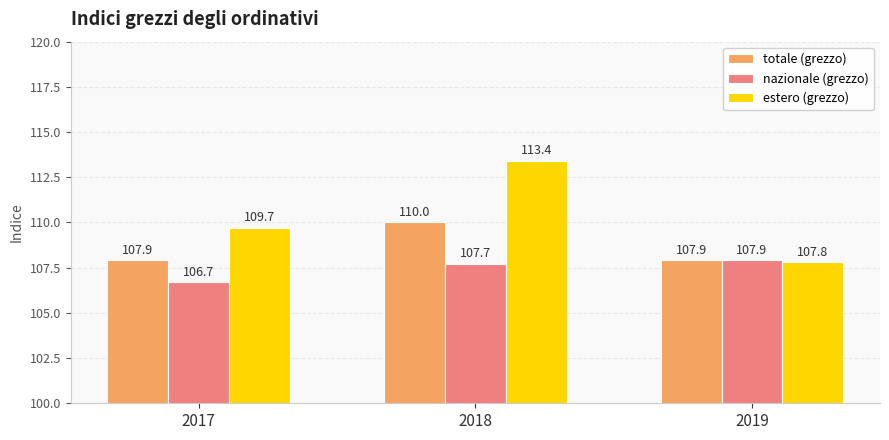

What is the lowest value of the nazionale (grezzo) series?

106.7